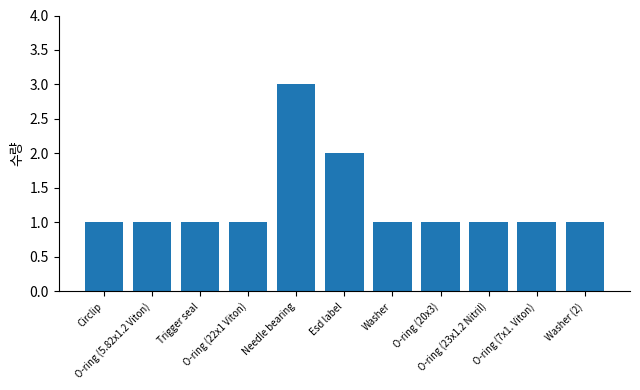

Reading left to right, list all the values displayed in this chart.

1	1	1	1	3	2	1	1	1	1	1